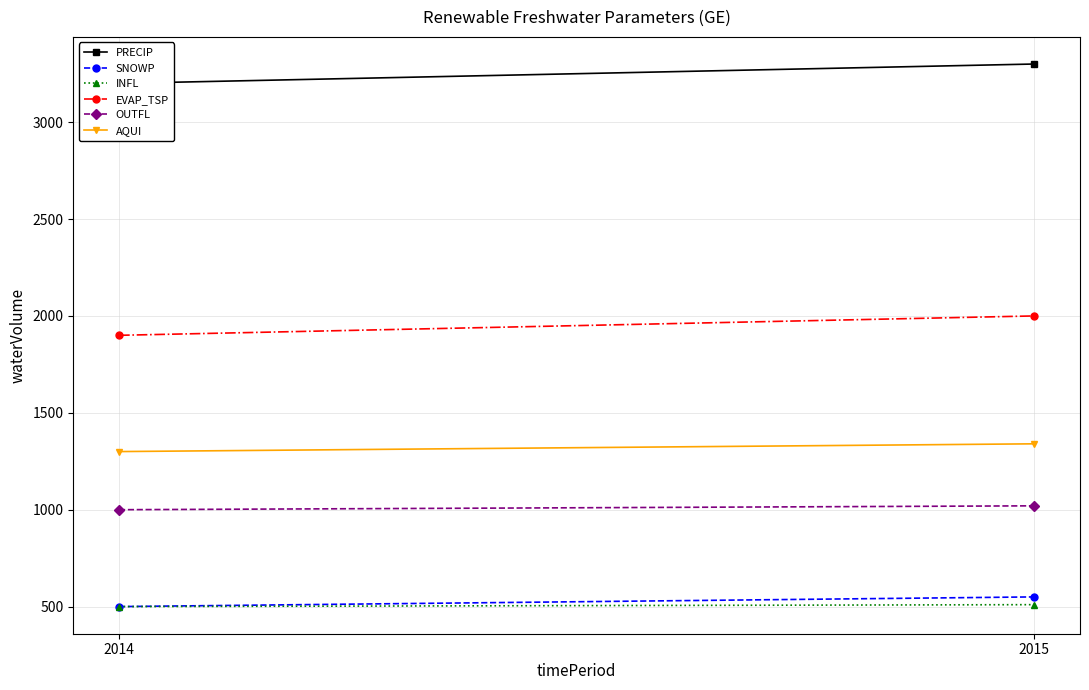

What are all the series names shown in the legend?

PRECIP, SNOWP, INFL, EVAP_TSP, OUTFL, AQUI